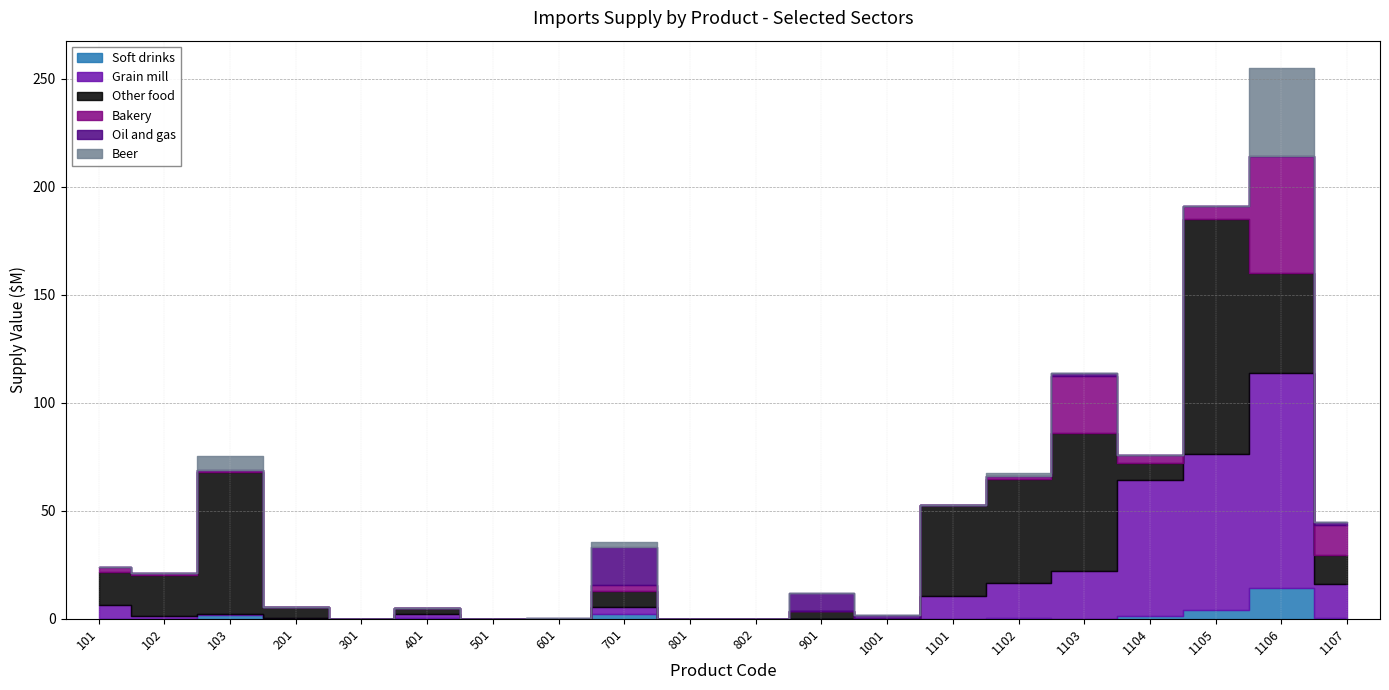

Is the value of Other food at 601 greater than the value of Grain mill at 1106?

No